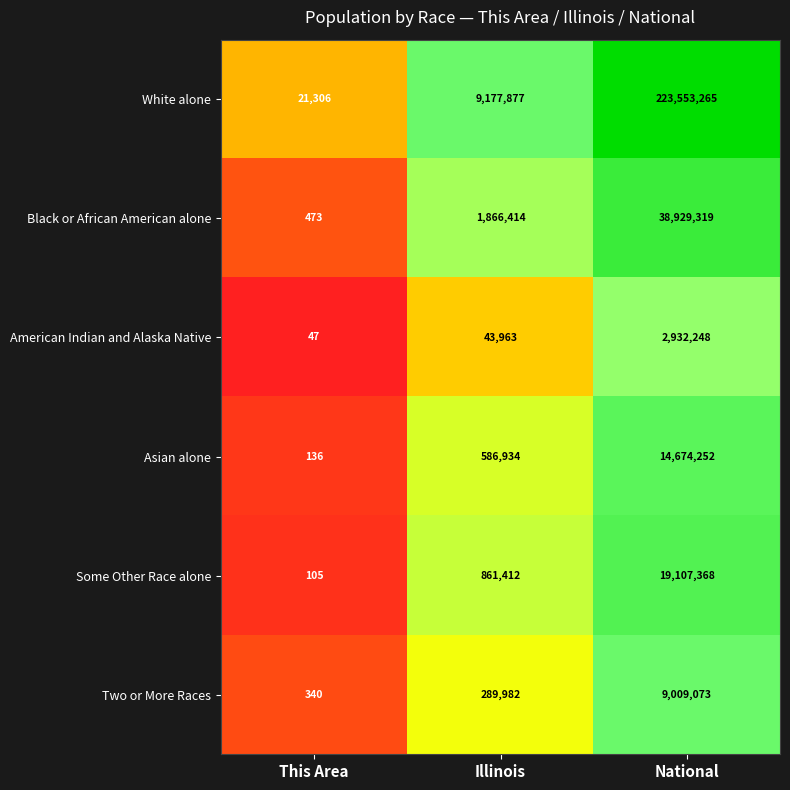

The American Indian and Alaska Native series shows 2932248 at National. True or false?

True